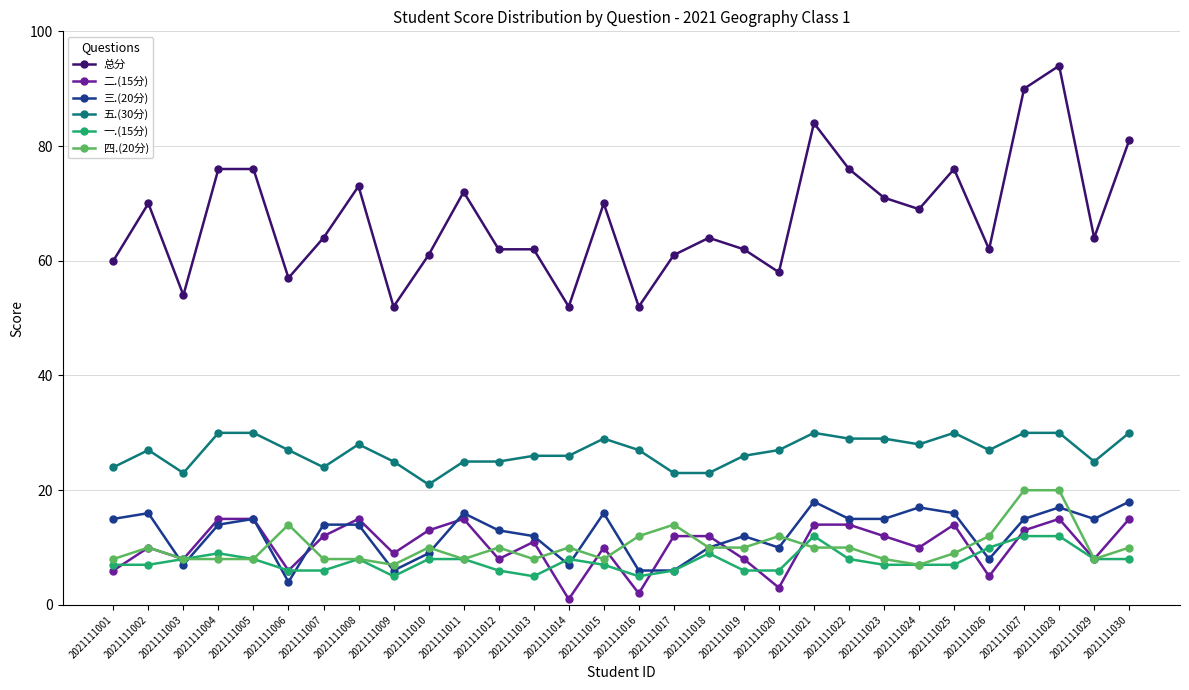

True or false: 三.(20分) has more than 2 interior local peaks.

True